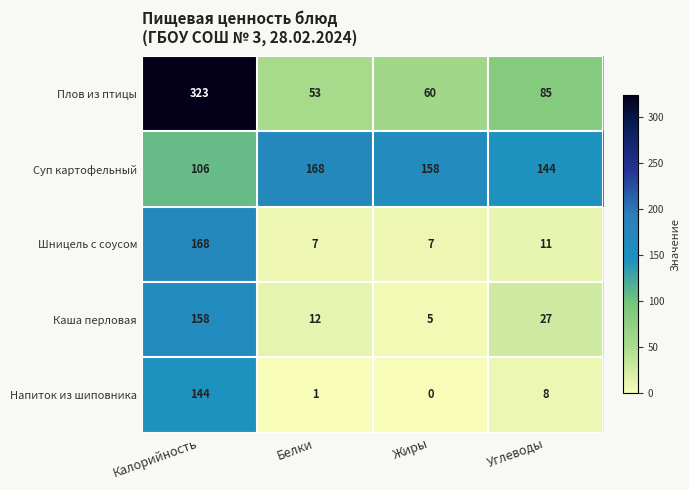

At Белки, list the series in order from smallest to largest.

Напиток из шиповника, Шницель с соусом, Каша перловая, Плов из птицы, Суп картофельный